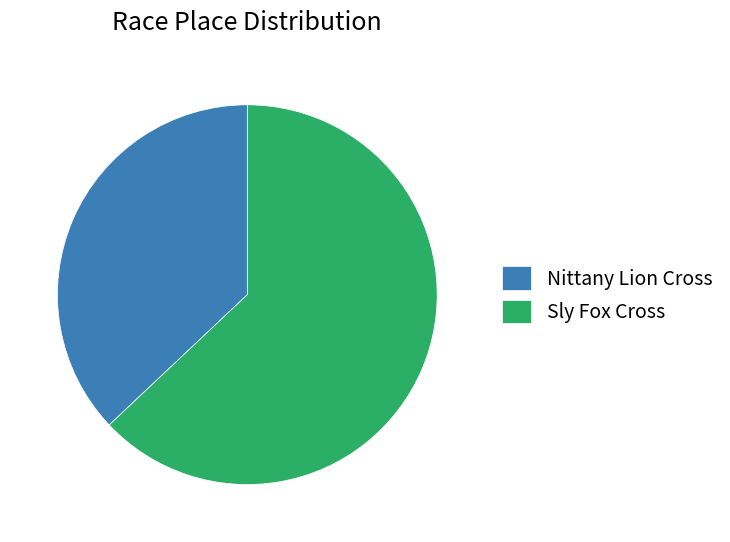

How many segments does this pie chart have?

2